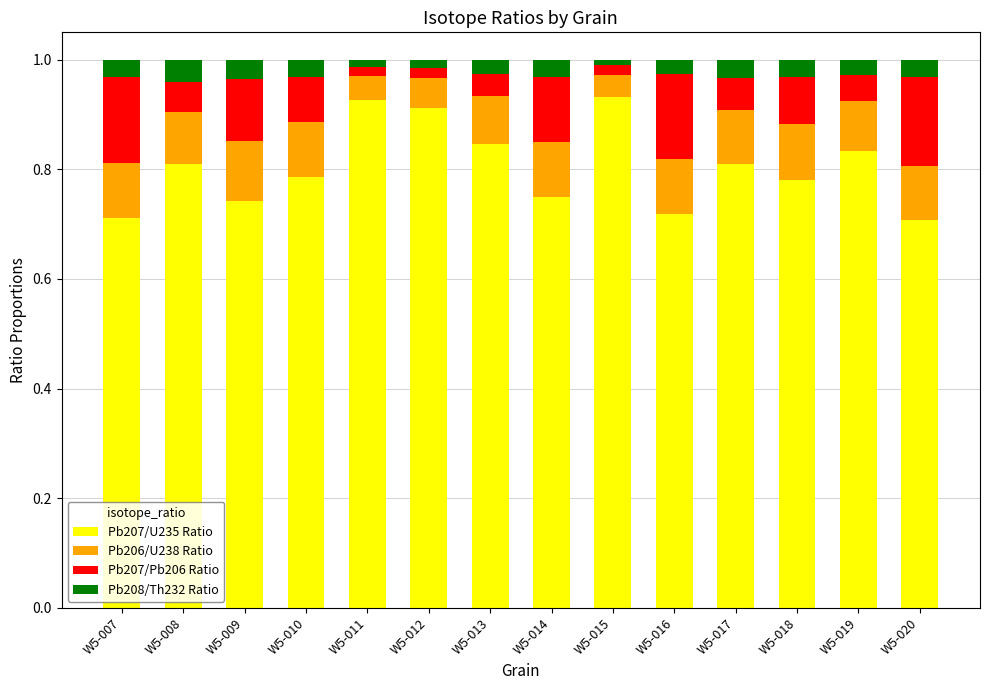

What is the total value across all series at W5-013?

1.0